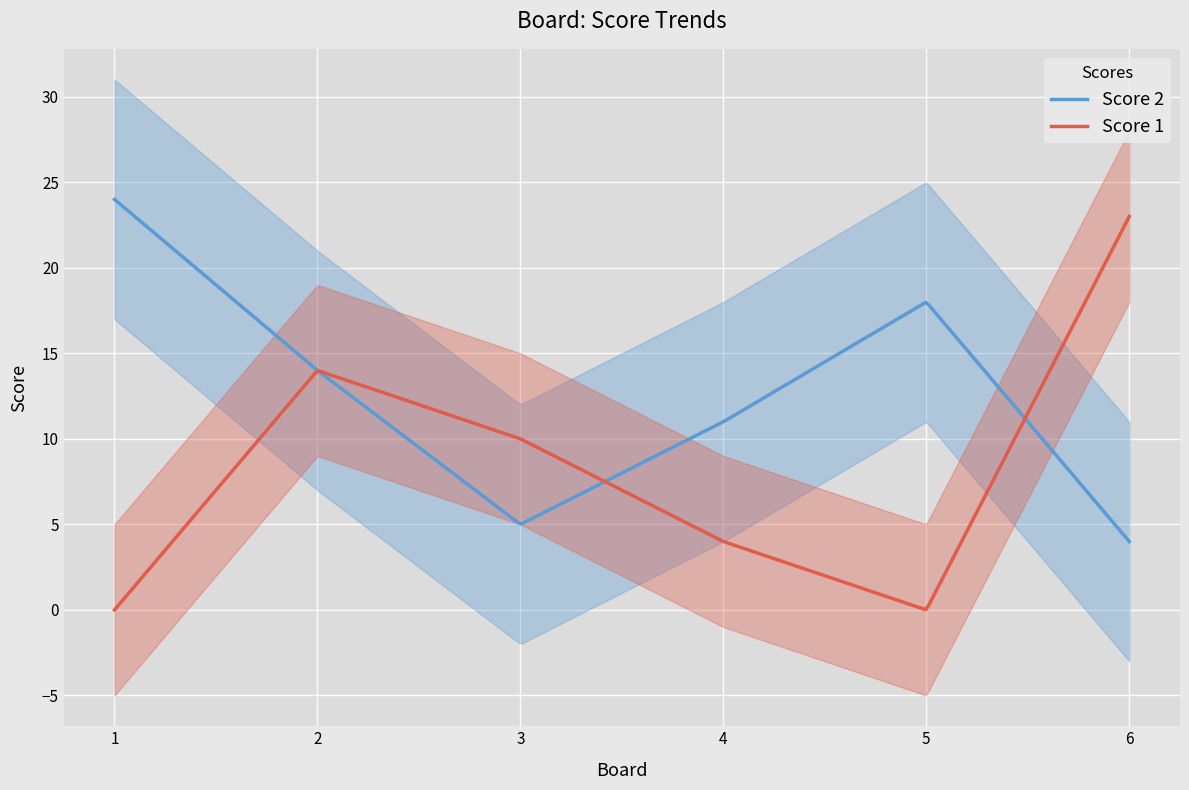

At 4, list the series in order from largest to smallest.

Score 2, Score 1